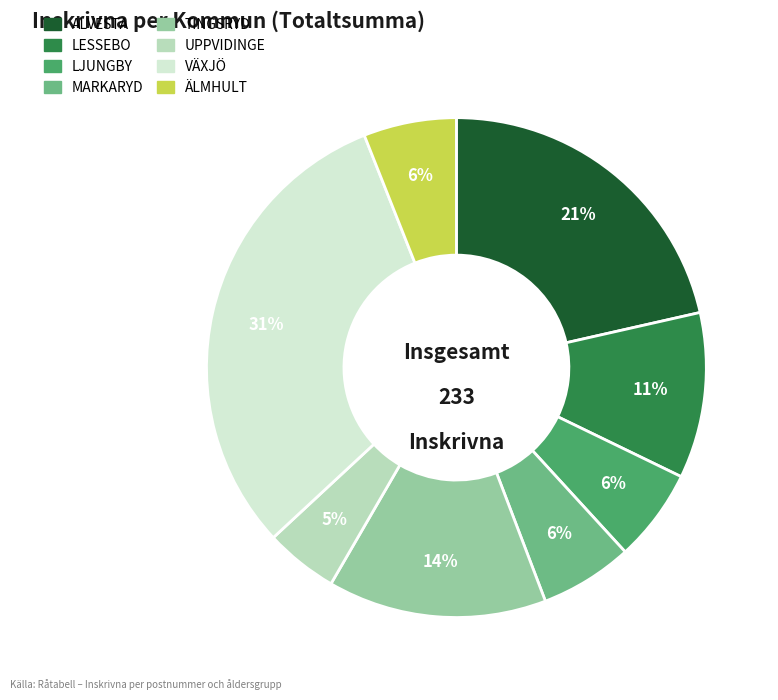

Count the number of slices in the pie.

8